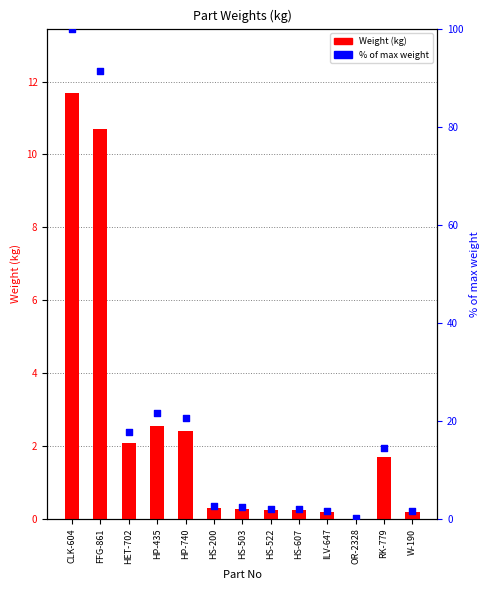

At how many categories does at least one series exceed 18?

4